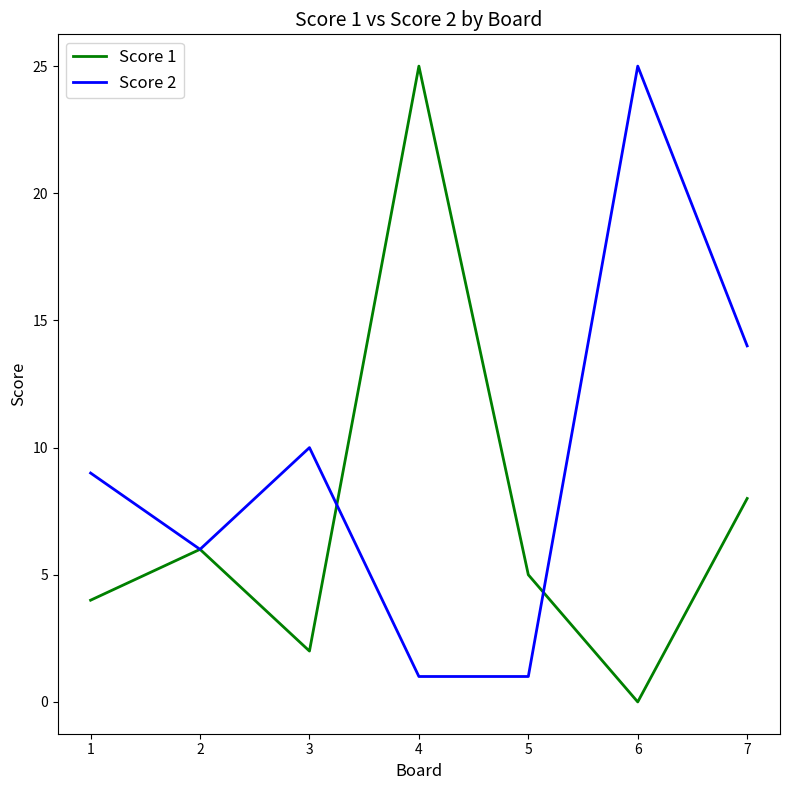

Reading right to left, extract all data points from this chart.

Score 1: 7=8	6=0	5=5	4=25	3=2	2=6	1=4
Score 2: 7=14	6=25	5=1	4=1	3=10	2=6	1=9